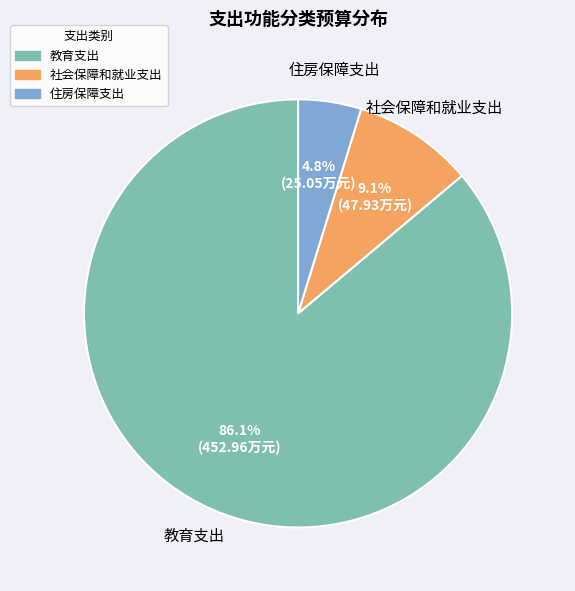

What is the ratio of the value at 住房保障支出 to the value at 社会保障和就业支出?

0.5